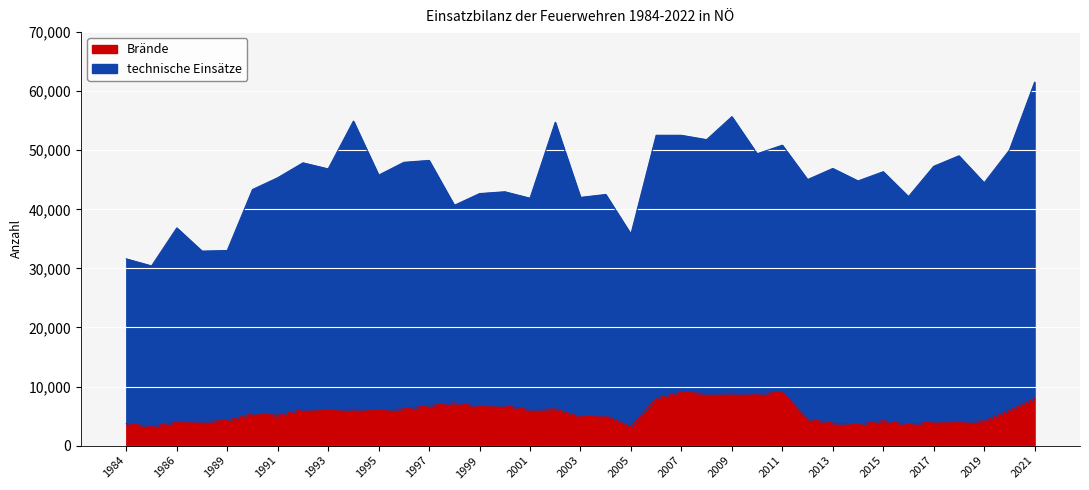

Rank the categories by value from highest to lowest.

2011, 2007, 2009, 2008, 2010, 2006, 2021, 1998, 2000, 1997, 1999, 2002, 1996, 1994, 1992, 2001, 2020, 1993, 1995, 1990, 1991, 2004, 2003, 2012, 1989, 2015, 2019, 2017, 1988, 2018, 1986, 2013, 1984, 2014, 2016, 1985, 2005